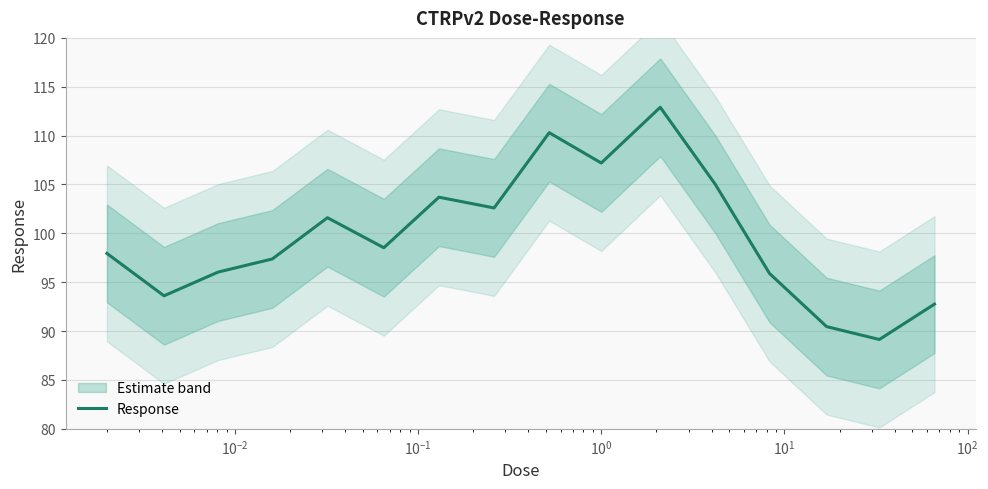

What is the lowest value of the Response series?

89.1